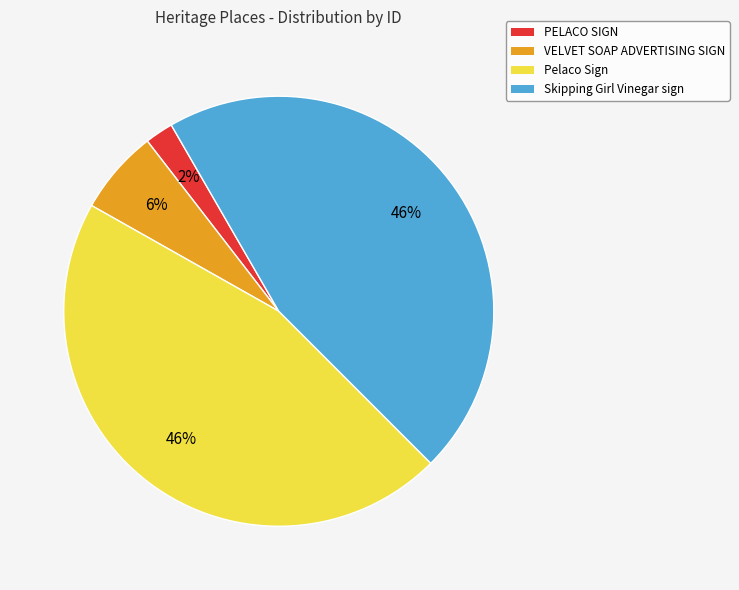

Do PELACO SIGN and VELVET SOAP ADVERTISING SIGN together represent more than half of the pie?

No